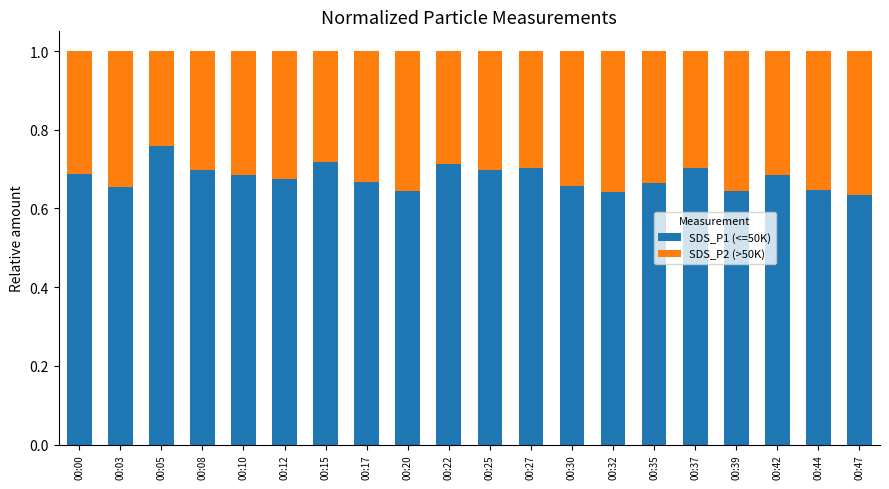

What is the total value across all series at 00:39?

1.0